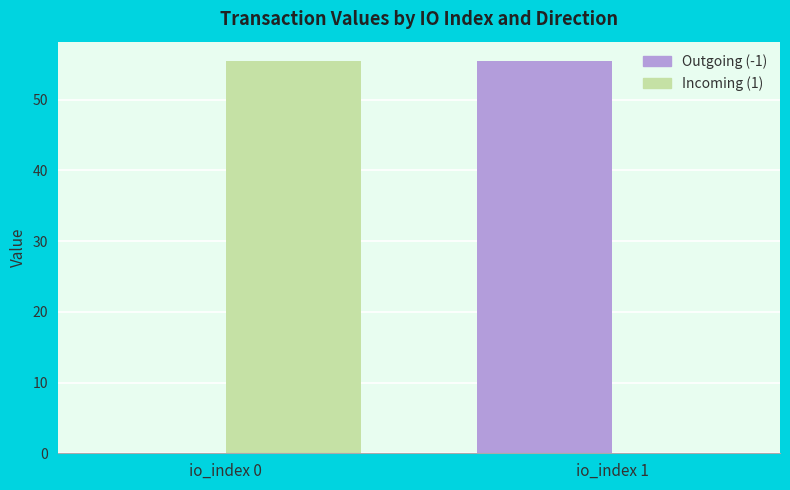

True or false: Outgoing (-1) has a value of 0.0 at io_index 0.

True